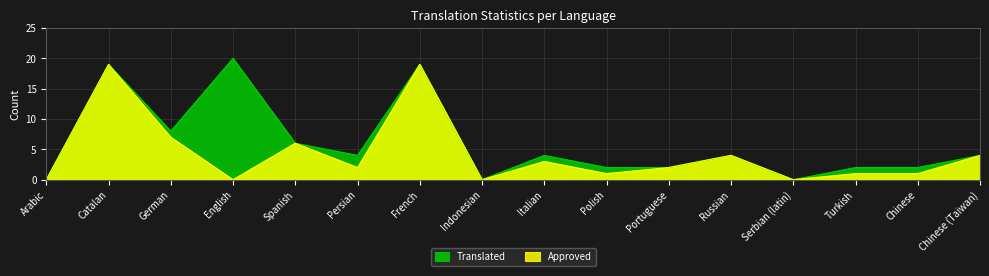

Reading left to right, list all the values displayed in this chart.

Translated: 0	19	8	20	6	4	19	0	4	2	2	4	0	2	2	4
Approved: 0	19	7	0	6	2	19	0	3	1	2	4	0	1	1	4